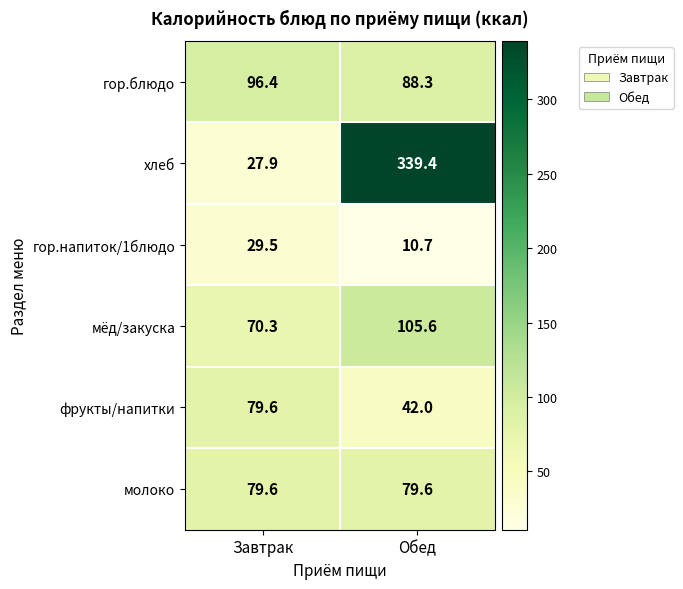

List the labels in order of мёд/закуска value, smallest first.

Завтрак, Обед